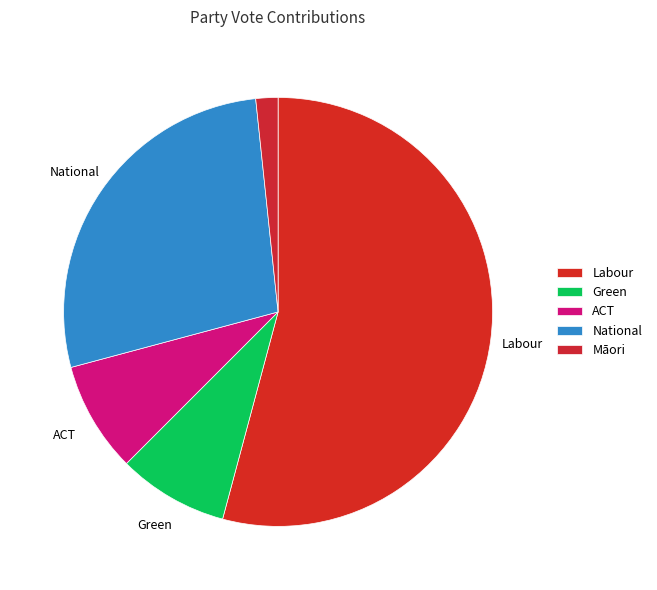

Which category has the smallest portion of the pie?

Māori